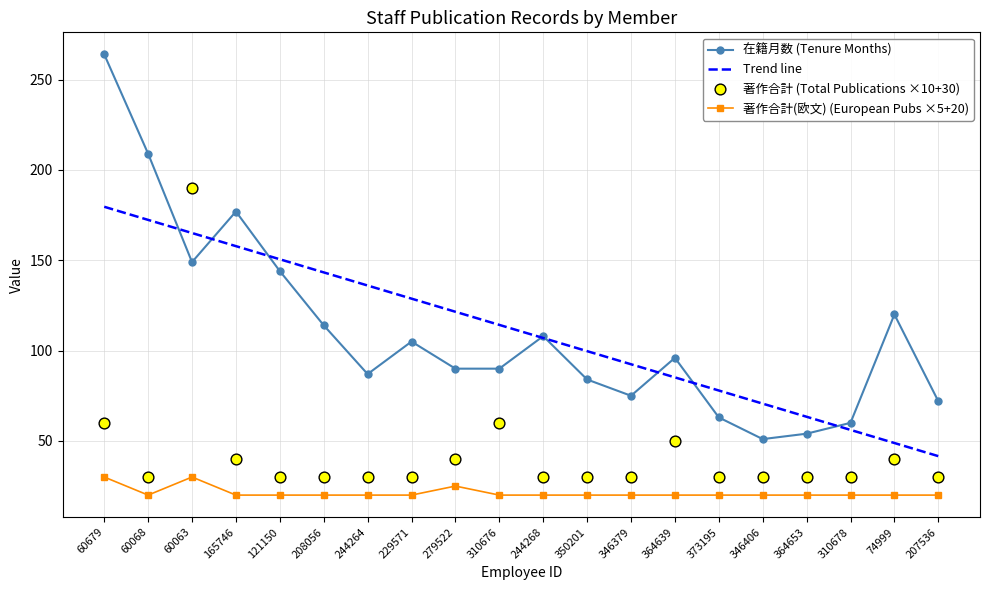

What is the total value across all series at 279522?

276.5